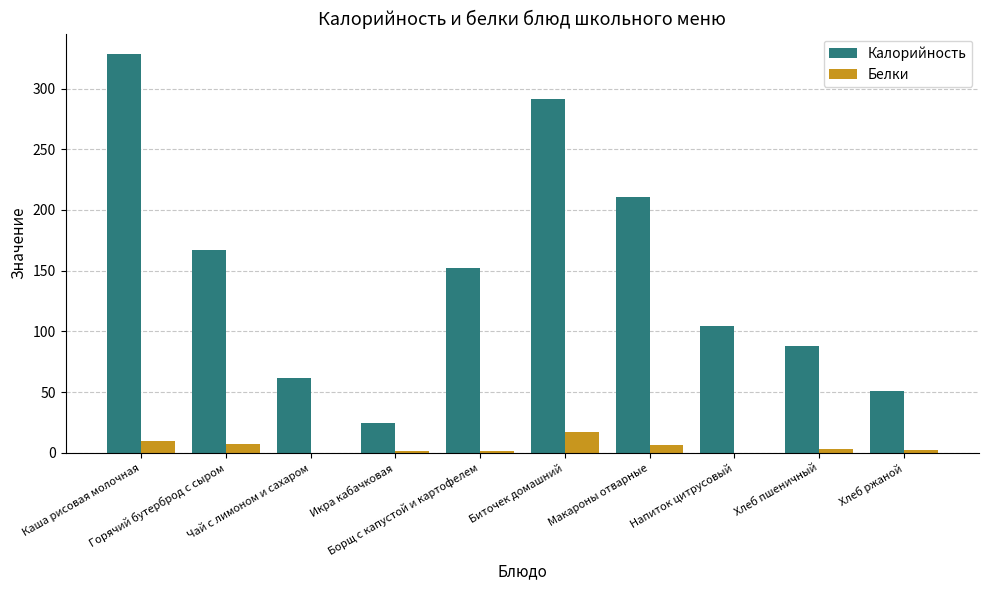

What is the highest value of the Белки series?

17.2